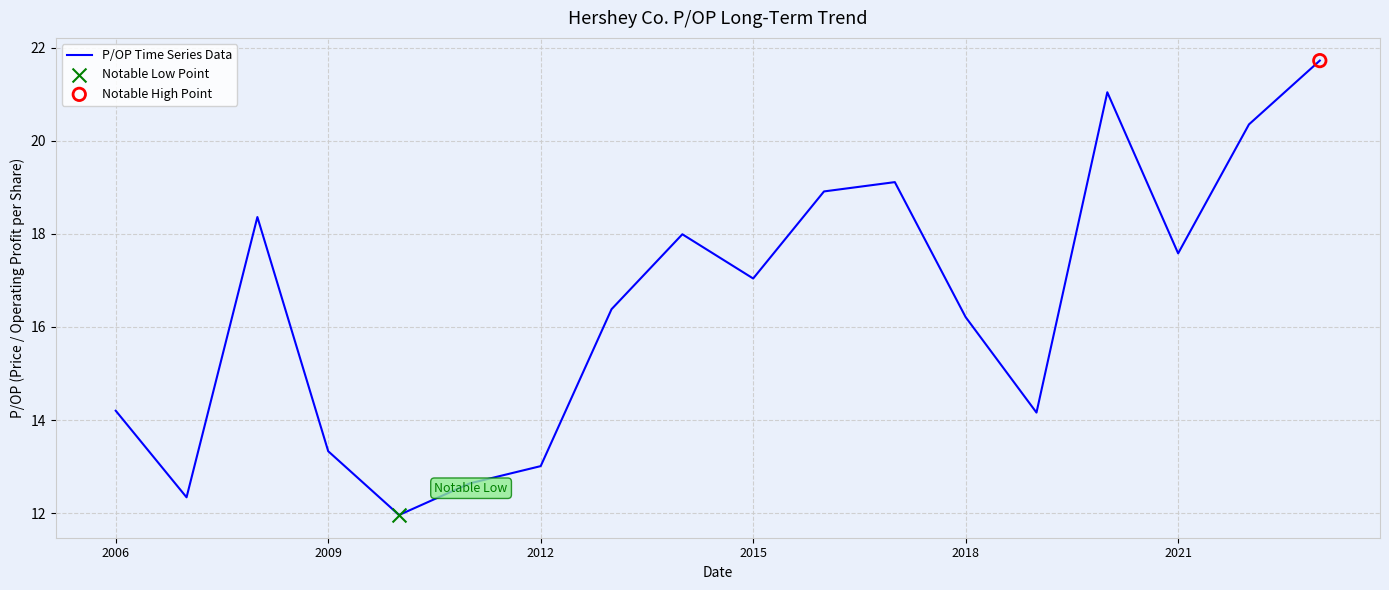

What is the smallest value displayed?

12.0